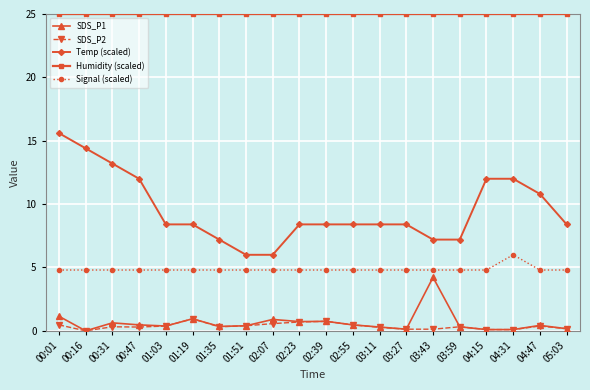

True or false: Signal (scaled) and Temp (scaled) cross at least once.

False